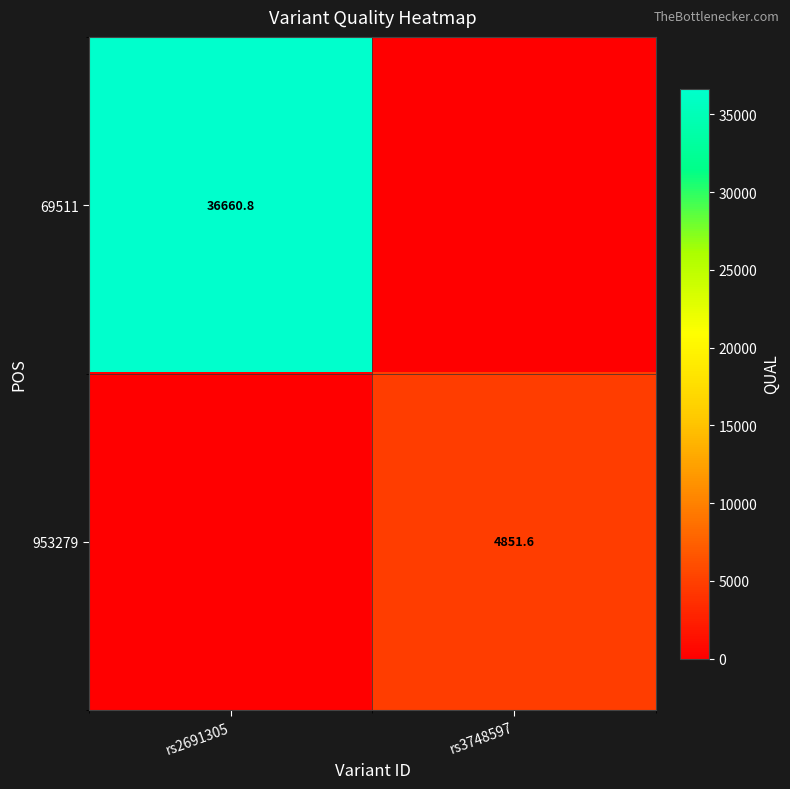

Count the number of categories in the chart.

2